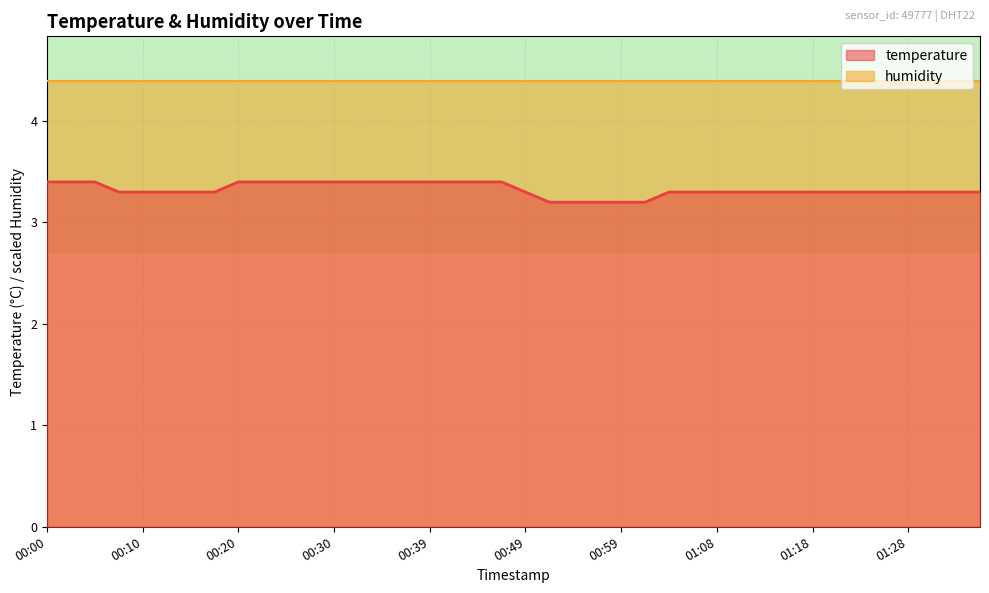

Reading right to left, transcribe all the data shown in this chart.

01:35=3.3	01:33=3.3	01:30=3.3	01:28=3.3	01:26=3.3	01:23=3.3	01:21=3.3	01:18=3.3	01:16=3.3	01:13=3.3	01:11=3.3	01:08=3.3	01:06=3.3	01:04=3.3	01:01=3.2	00:59=3.2	00:56=3.2	00:54=3.2	00:51=3.2	00:49=3.3	00:47=3.4	00:44=3.4	00:42=3.4	00:39=3.4	00:37=3.4	00:34=3.4	00:32=3.4	00:30=3.4	00:27=3.4	00:25=3.4	00:22=3.4	00:20=3.4	00:17=3.3	00:15=3.3	00:13=3.3	00:10=3.3	00:08=3.3	00:05=3.4	00:03=3.4	00:00=3.4